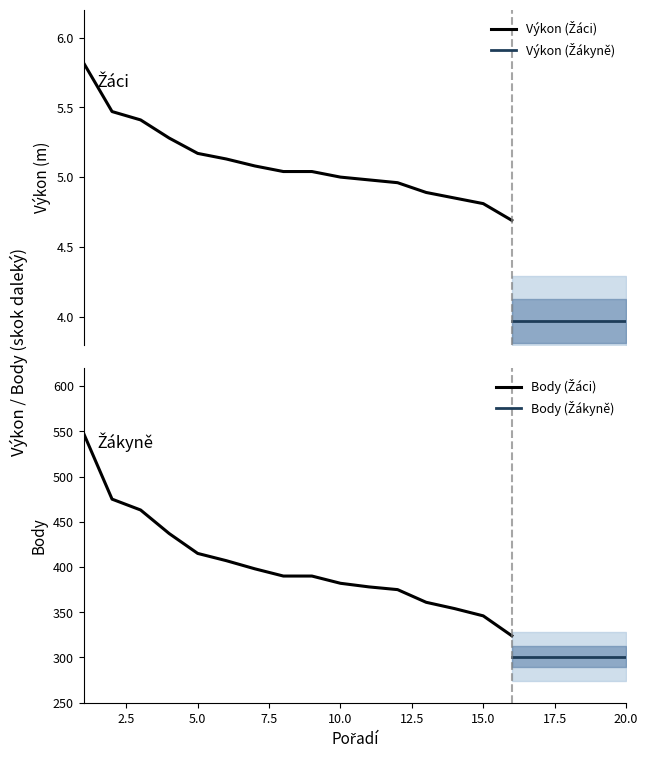

How many data points in Body (Žáci) are above 382?

9